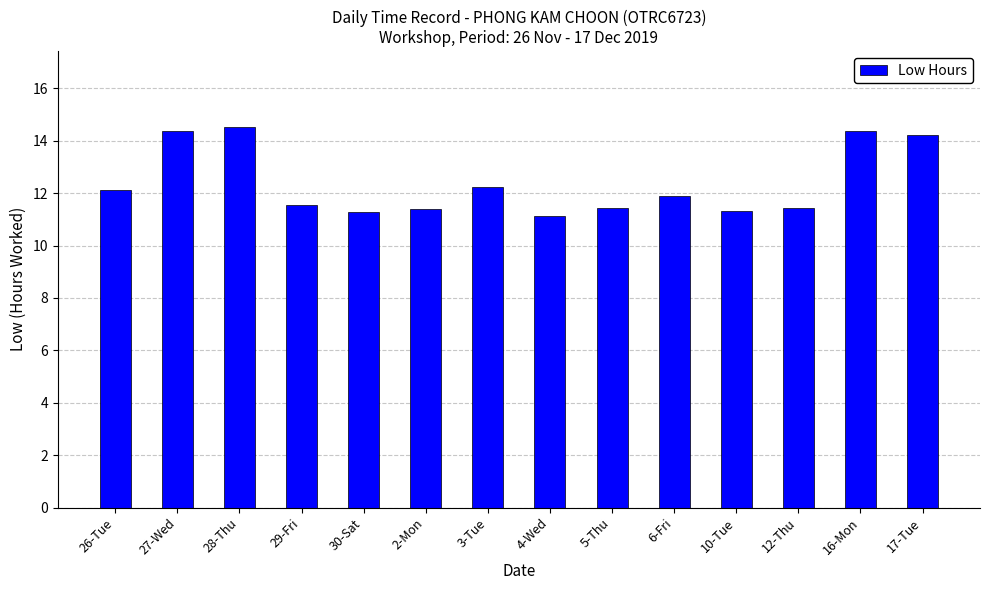

How many bars are there in total?

14